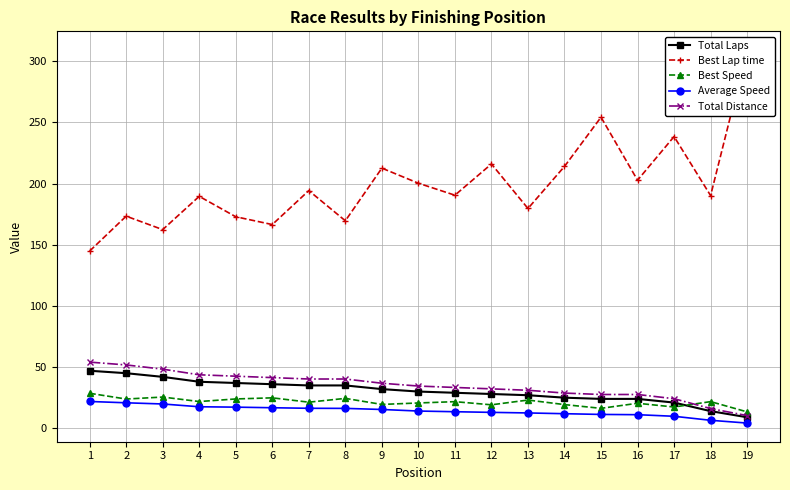

Rank the series by their maximum value, from lowest to highest.

Average Speed, Best Speed, Total Laps, Total Distance, Best Lap time